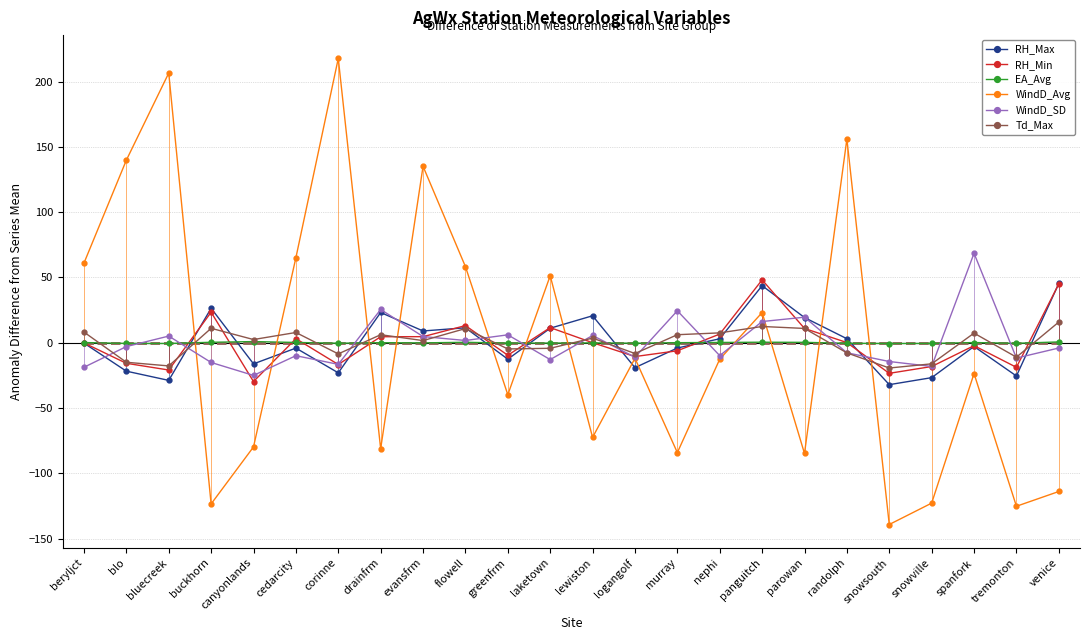

At which label does RH_Min first exceed 0?

buckhorn